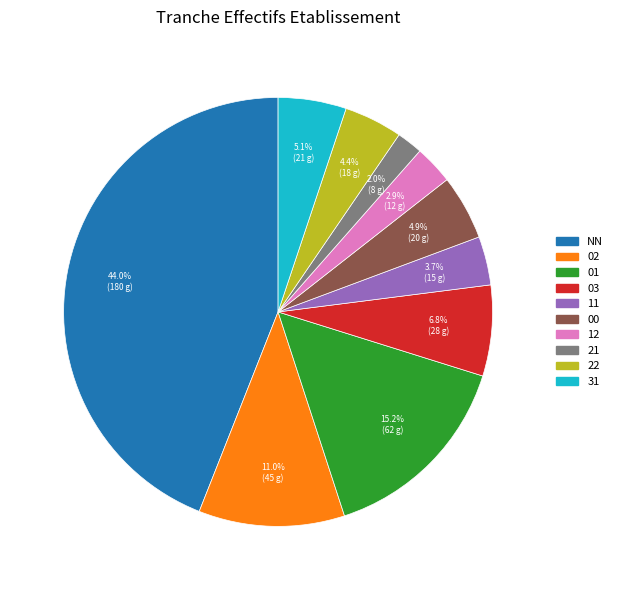

Count the number of slices in the pie.

10